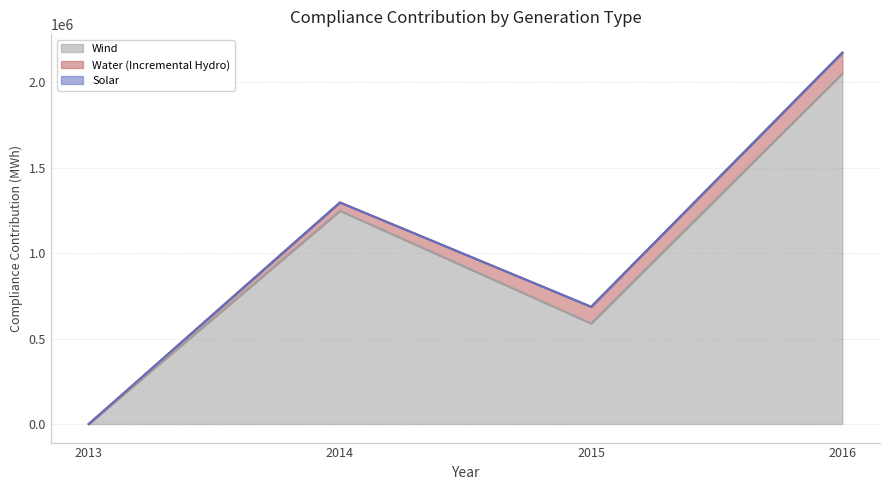

The Wind series shows 2049773.8 at 2016. True or false?

True